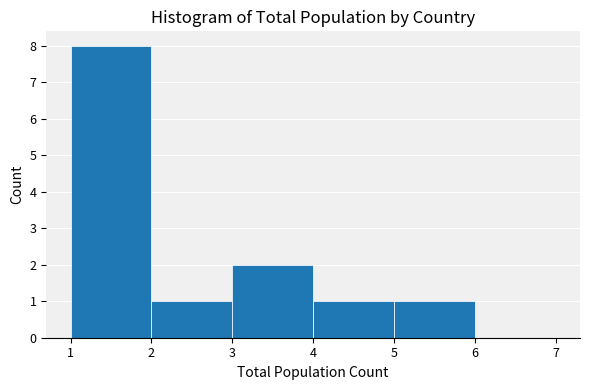

Reading left to right, transcribe this chart: for each bar, give the range it covers on the x-axis and its height. The values are not printed on the chart, so give them approximately, as read against the axis.

1 to 2: 8
2 to 3: 1
3 to 4: 2
4 to 5: 1
5 to 6: 1
6 to 7: 0